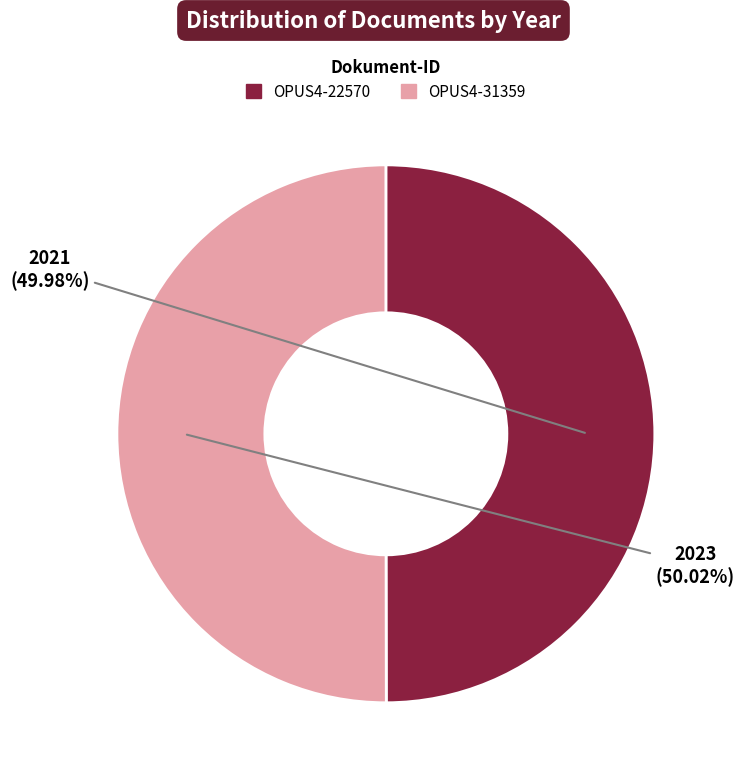

Is there a majority slice in this chart?

Yes